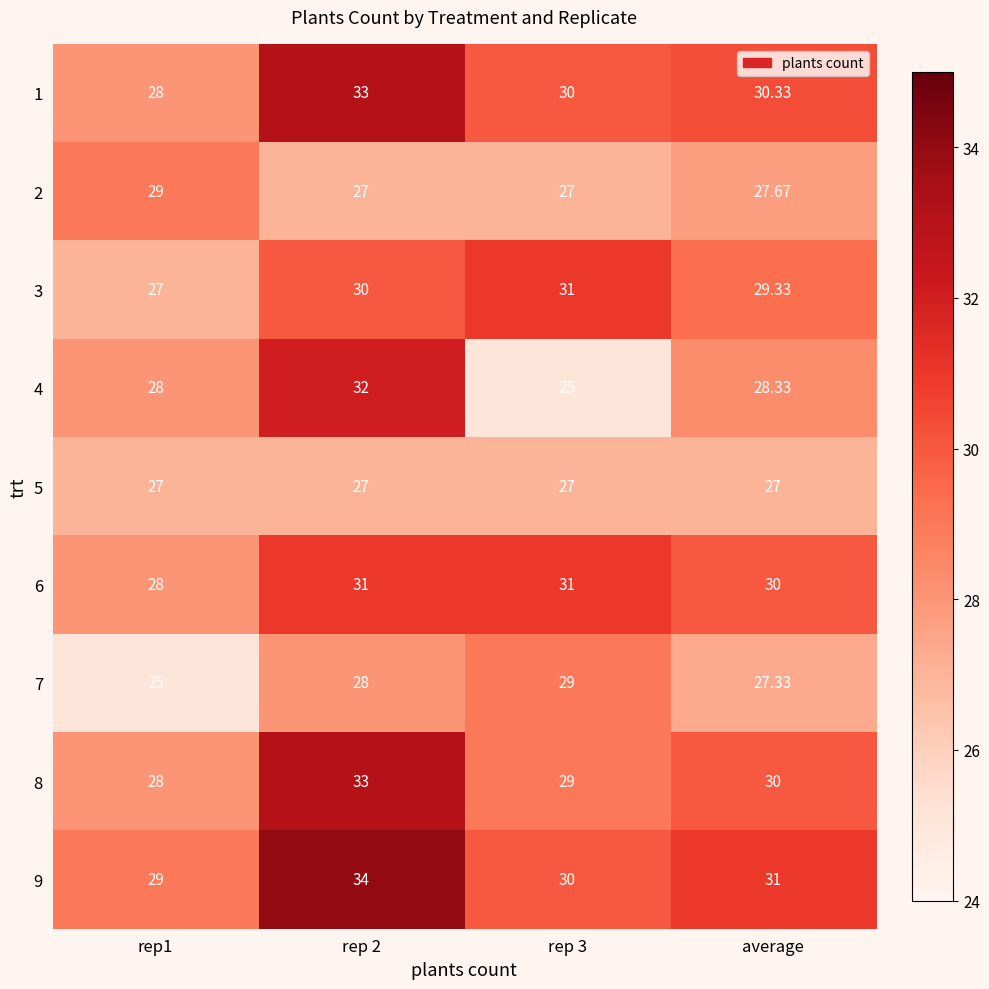

How many data points in 1 are less than 30?

1